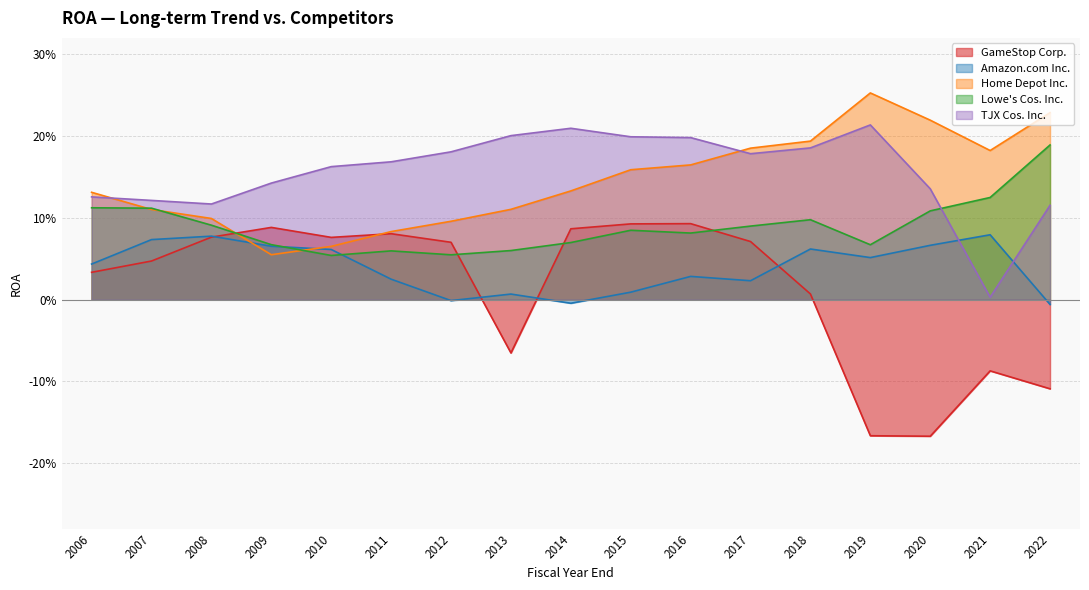

True or false: Home Depot Inc. has a value of 0.0 at 2009.

False